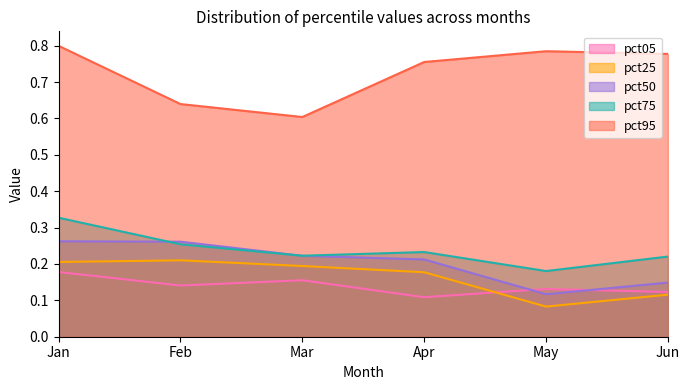

How many lines are shown in the chart?

5